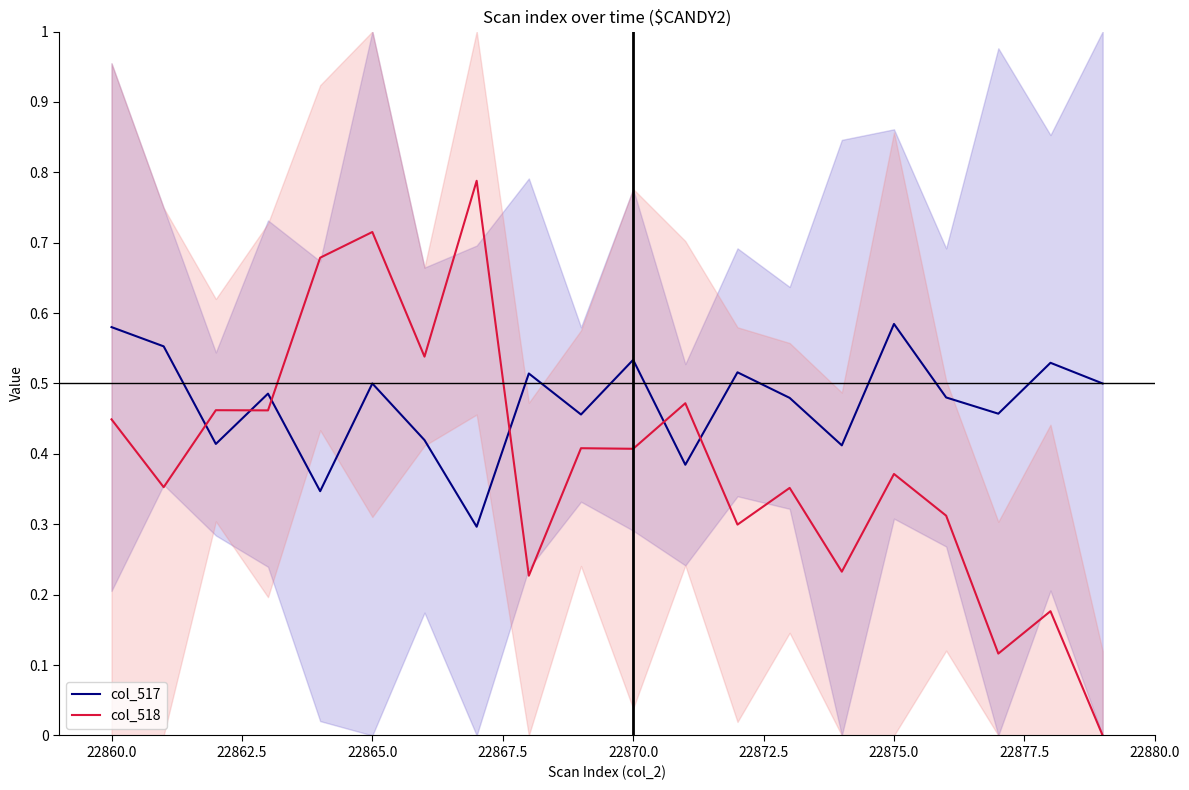

How many data points does each series have?

20